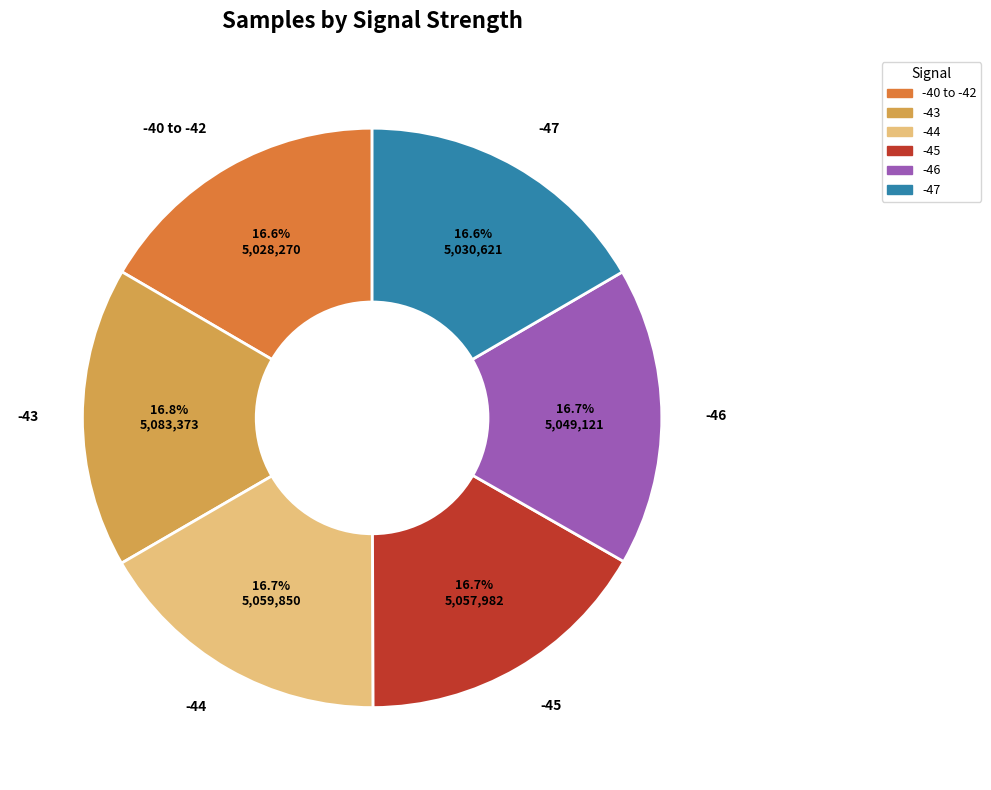

To the nearest percent, what portion does -46 represent?

17%